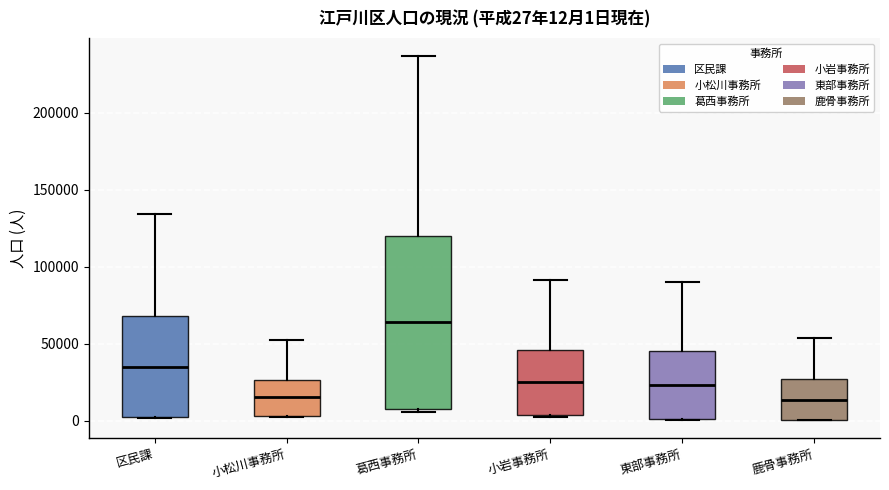

Which box is the tallest, from its lower edge to its upper edge?

葛西事務所